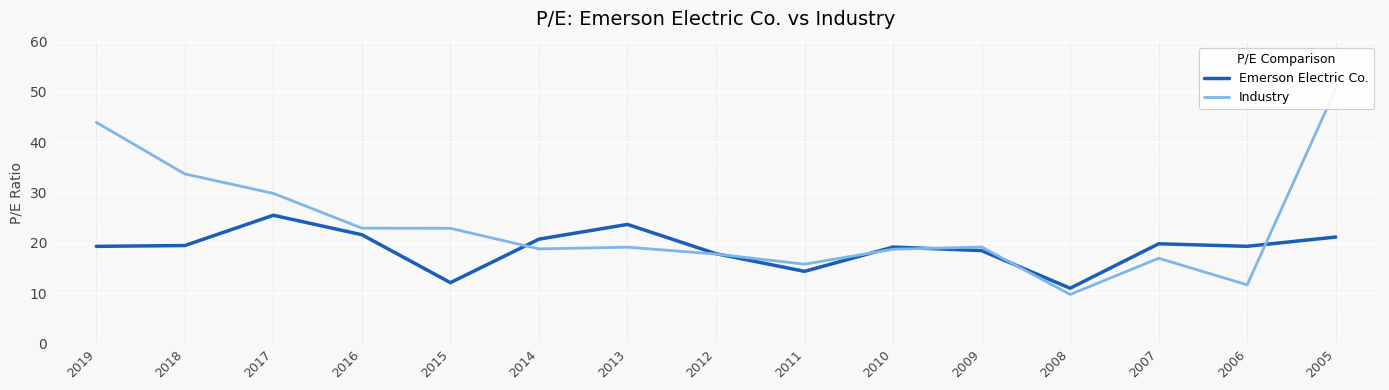

Reading left to right, list all the values displayed in this chart.

Emerson Electric Co.: 2019=19.3	2018=19.5	2017=25.5	2016=21.6	2015=12.1	2014=20.7	2013=23.7	2012=17.8	2011=14.3	2010=19.2	2009=18.4	2008=11.0	2007=19.8	2006=19.3	2005=21.1
Industry: 2019=44.0	2018=33.7	2017=29.8	2016=22.9	2015=22.9	2014=18.8	2013=19.1	2012=17.8	2011=15.8	2010=18.7	2009=19.2	2008=9.7	2007=16.9	2006=11.7	2005=50.6